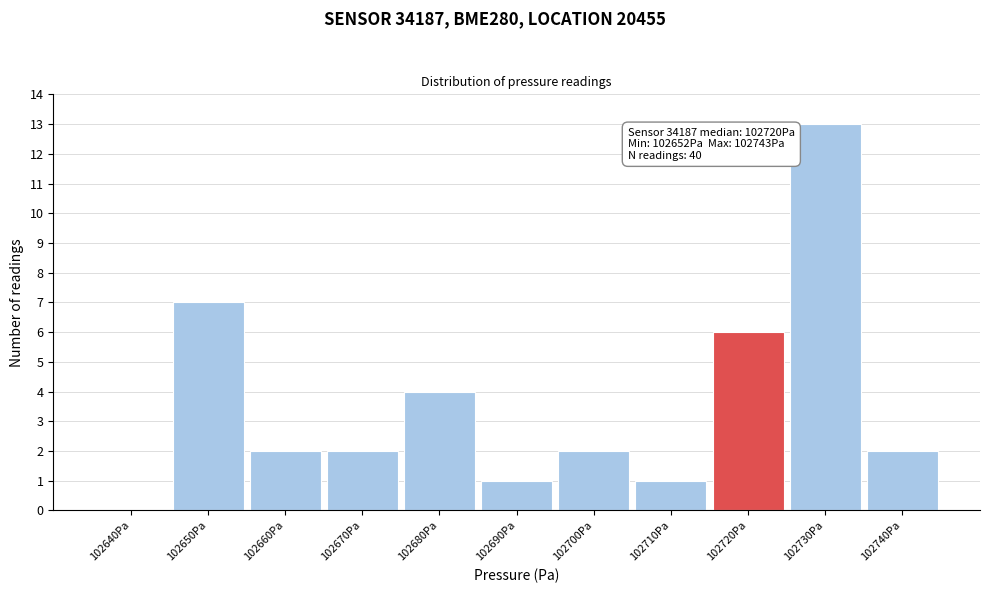

Reading left to right, list all the values displayed in this chart.

102640Pa=0	102650Pa=7	102660Pa=2	102670Pa=2	102680Pa=4	102690Pa=1	102700Pa=2	102710Pa=1	102720Pa=6	102730Pa=13	102740Pa=2